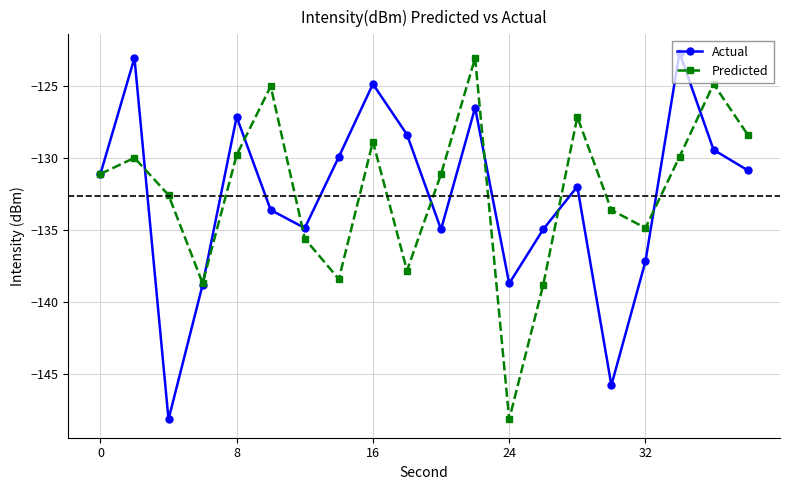

What is the value of the Actual point at the 1st from the left?

-131.1